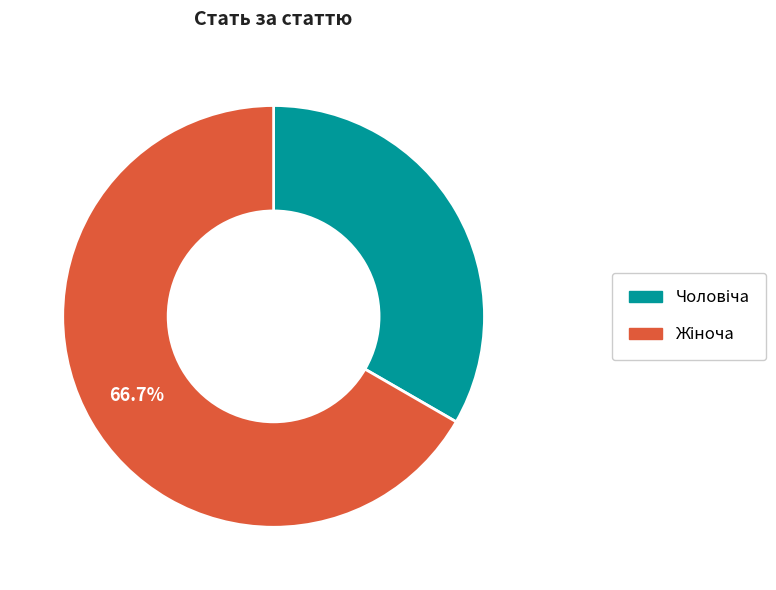

Is there a majority slice in this chart?

Yes